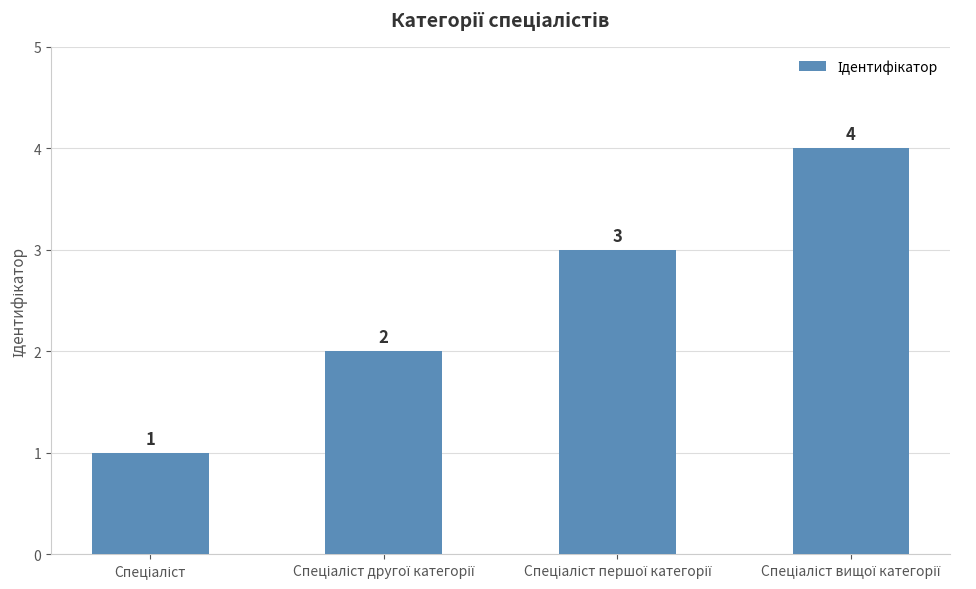

What is the greatest value displayed?

4